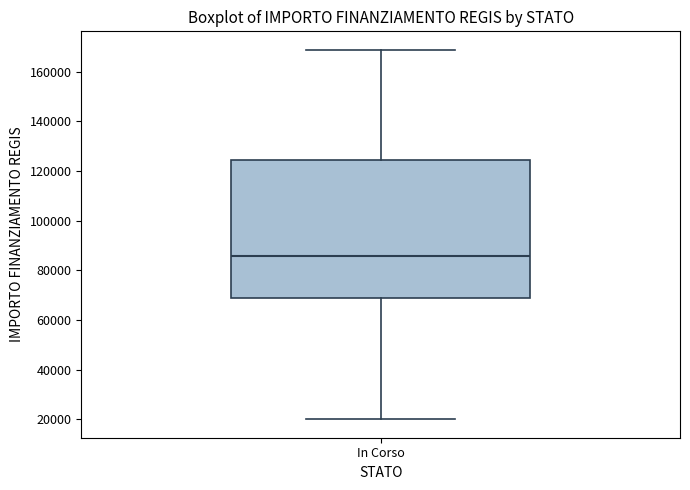

Where is the upper edge of the box for In Corso on the y-axis? The values are not printed on the chart, so give them approximately, as read against the axis.

124000